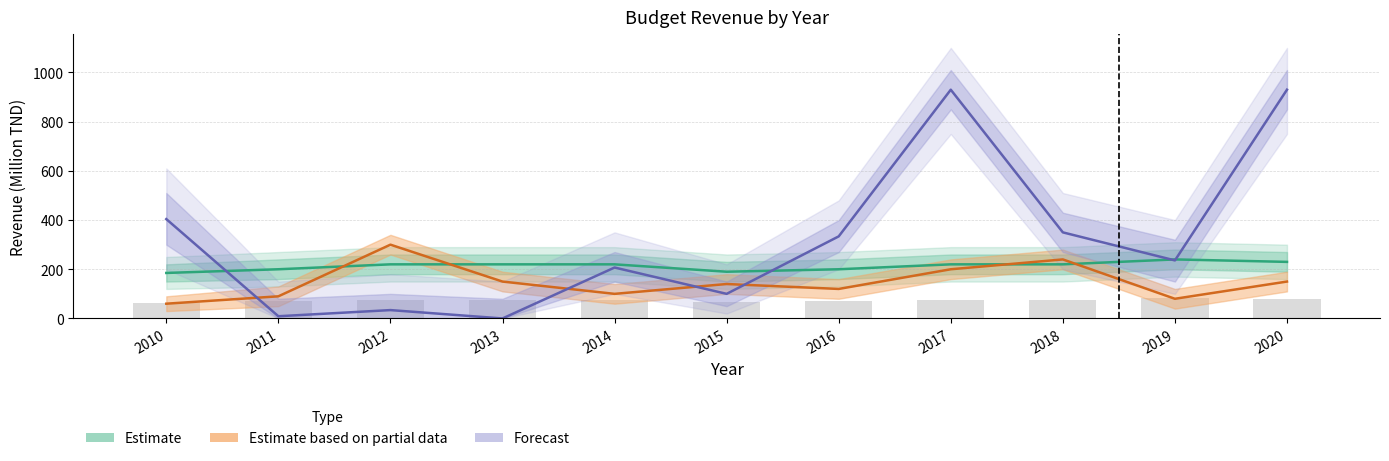

Reading left to right, extract all data points from this chart.

Estimate: 2010=185.0	2011=200.0	2012=220.0	2013=220.0	2014=220.0	2015=190.0	2016=200.0	2017=220.0	2018=220.0	2019=240.0	2020=230.0
Estimate based on partial data: 2010=60.0	2011=90.0	2012=300.0	2013=150.0	2014=100.0	2015=140.0	2016=120.0	2017=200.0	2018=240.0	2019=80.0	2020=150.0
Forecast: 2010=404.0	2011=9.0	2012=34.0	2013=0.0	2014=207.1	2015=100.0	2016=333.7	2017=930.0	2018=350.0	2019=236.0	2020=930.1